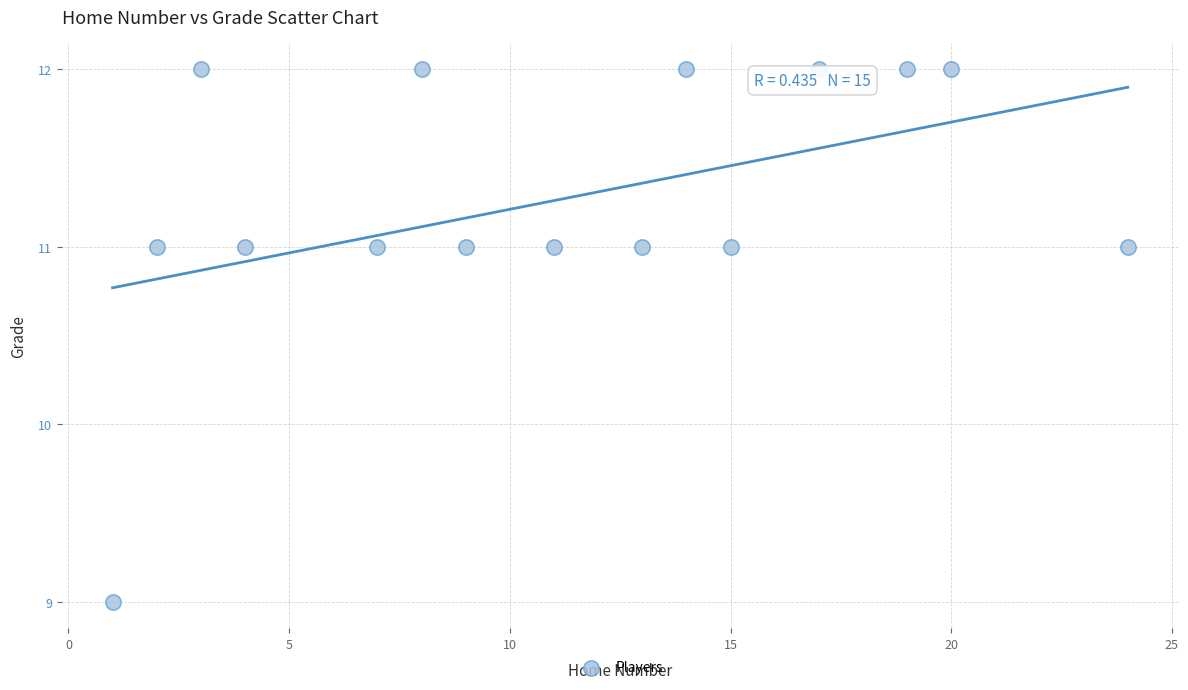

What is the range of Y values (max minus min)?

3